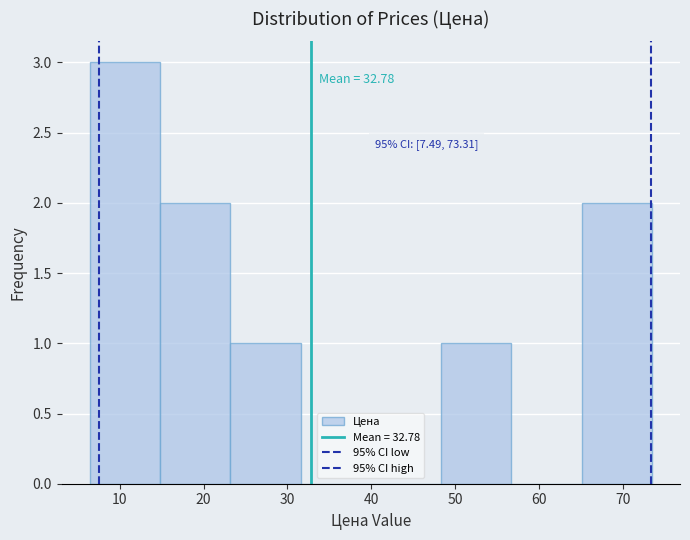

Which range on the x-axis has the tallest bar?

6 to 15